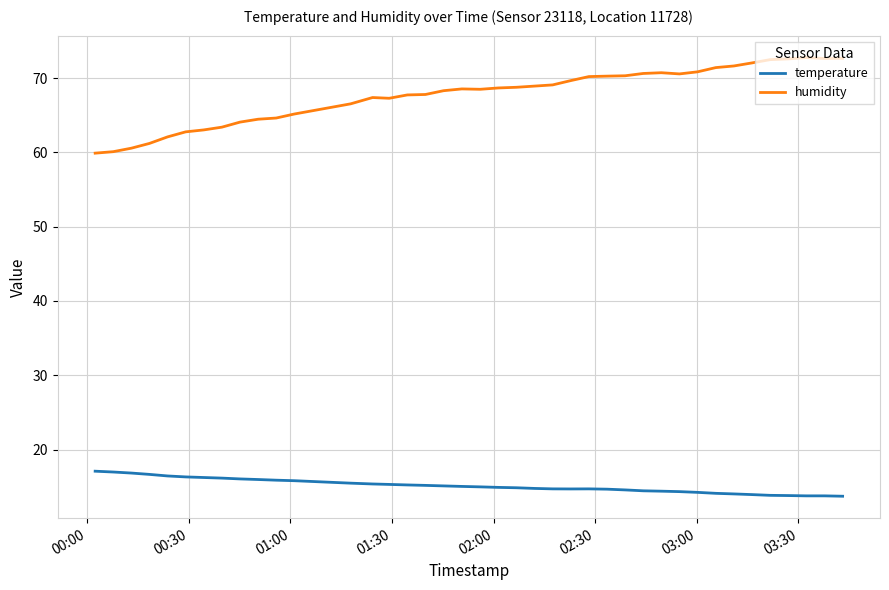

Rank the series by their maximum value, from lowest to highest.

temperature, humidity